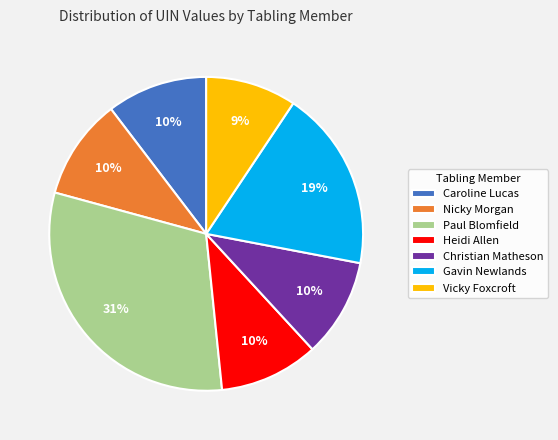

Approximately how many times larger is the value at Vicky Foxcroft compared to Christian Matheson?

0.9